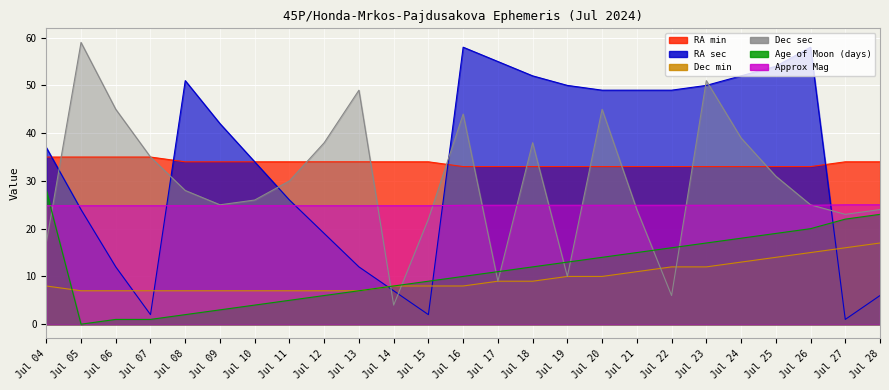

The value of Age of Moon (days) at Jul 25 is 19.0. True or false?

True